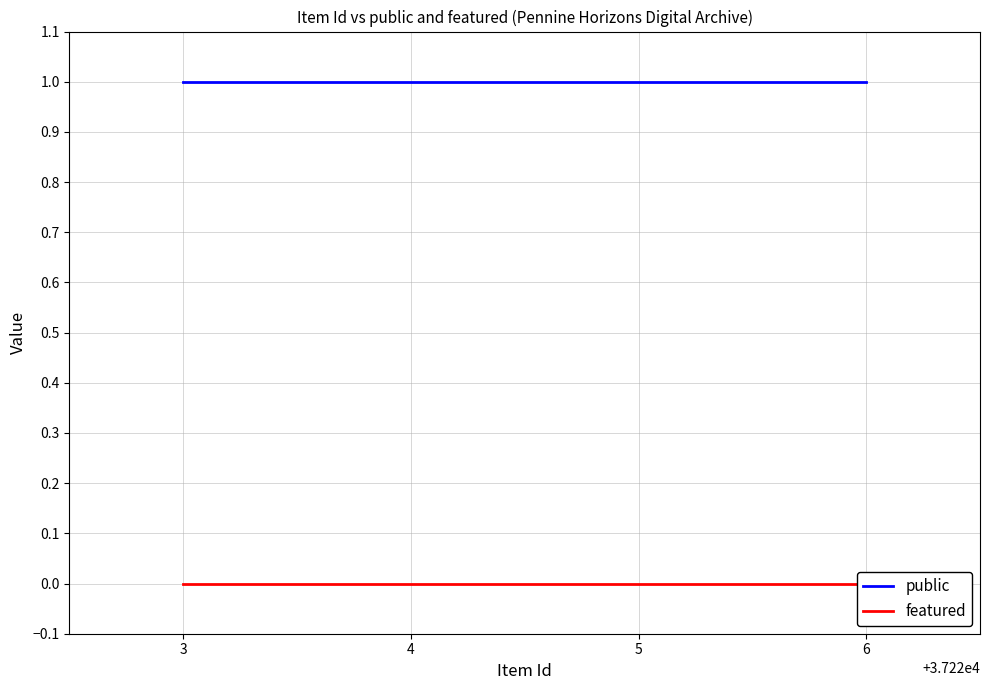

Does the chart have visible grid lines?

Yes